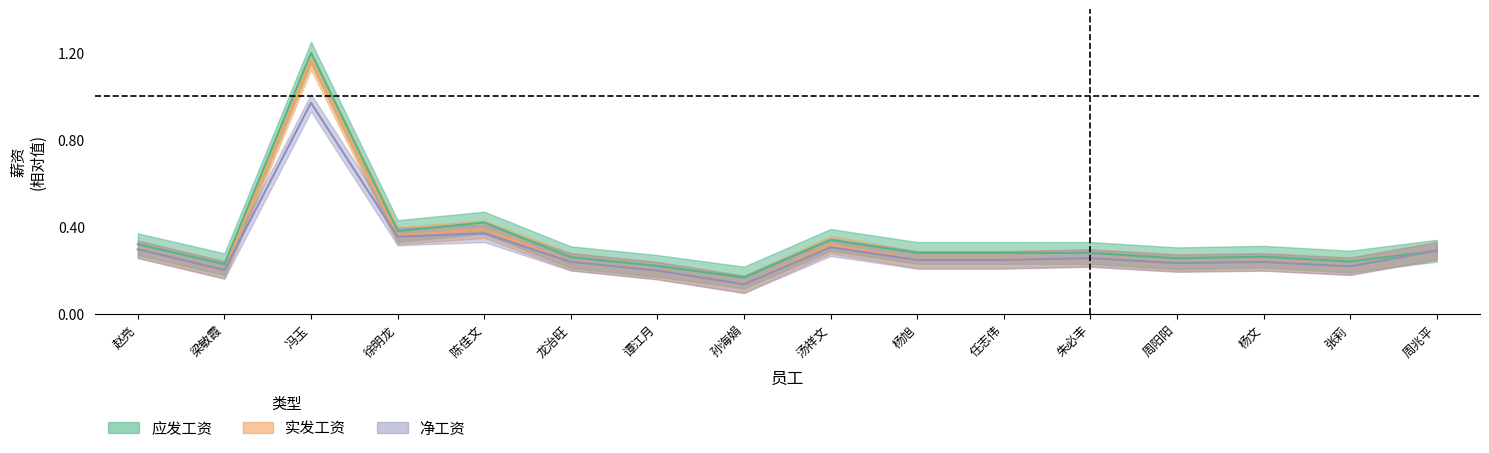

What is the maximum value shown in the chart?

1.2